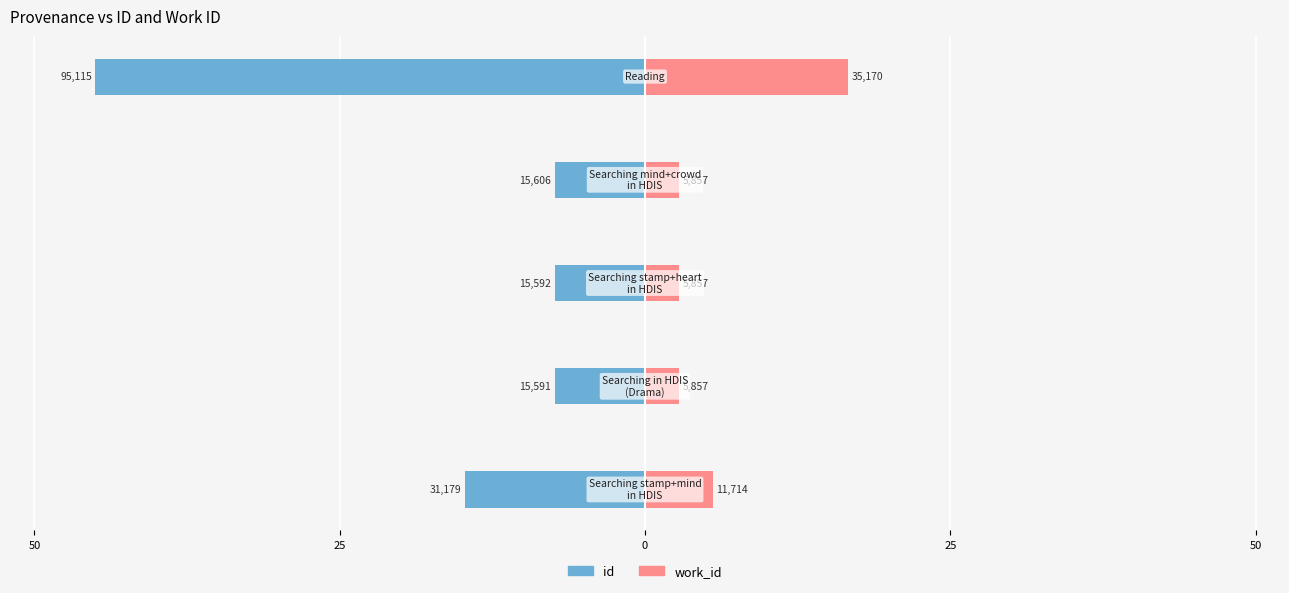

At 25, list the series in order from largest to smallest.

work_id, id